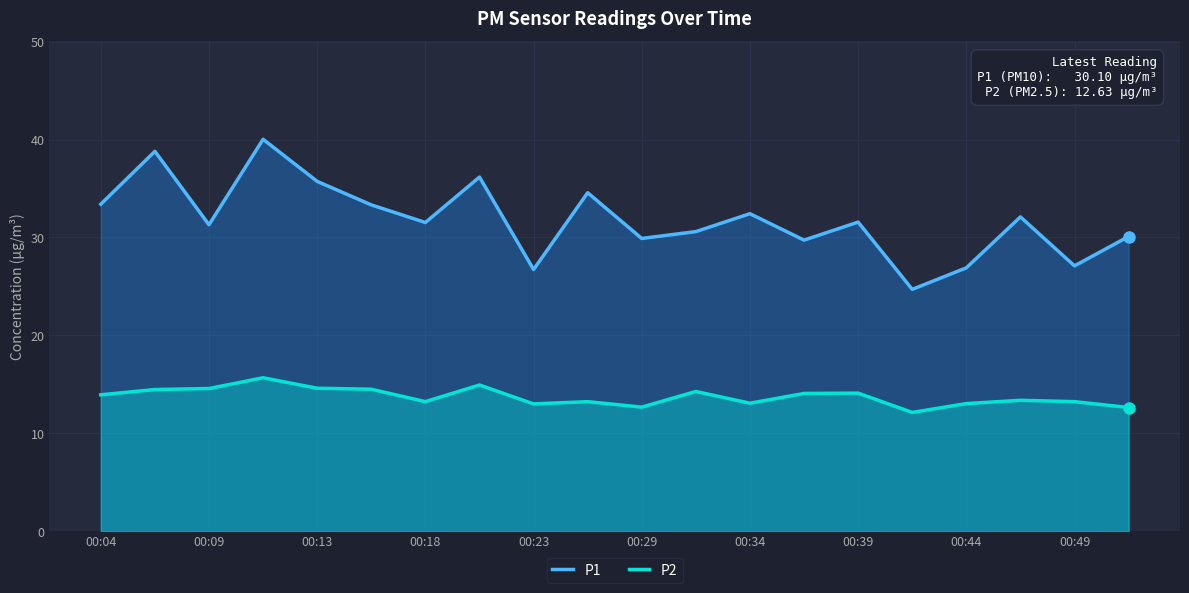

Is it true that P2 equals 9.6 at 00:39?

False